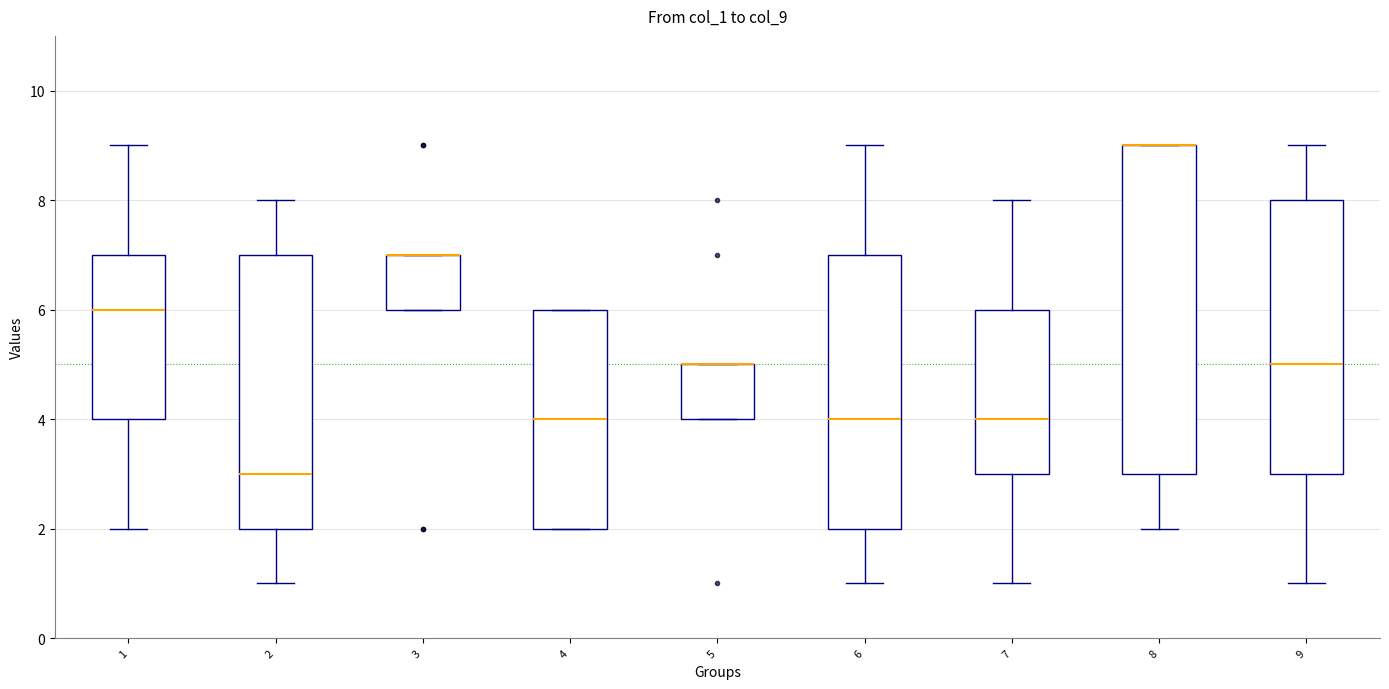

Reading left to right, transcribe this box plot: for each box, give where its median line is, the range the box spans, and where its two whiskers end, as read against the y-axis. The values are not printed on the chart, so give them approximately, as read against the axis.

1: median 6, box 4 to 7, whiskers 2 to 9
2: median 3, box 2 to 7, whiskers 1 to 8
3: median 7 (drawn on the box's upper edge), box 6 to 7, whiskers 6 to 7
4: median 4, box 2 to 6, whiskers 2 to 6
5: median 5 (drawn on the box's upper edge), box 4 to 5, whiskers 4 to 5
6: median 4, box 2 to 7, whiskers 1 to 9
7: median 4, box 3 to 6, whiskers 1 to 8
8: median 9 (drawn on the box's upper edge), box 3 to 9, whiskers 2 to 9
9: median 5, box 3 to 8, whiskers 1 to 9